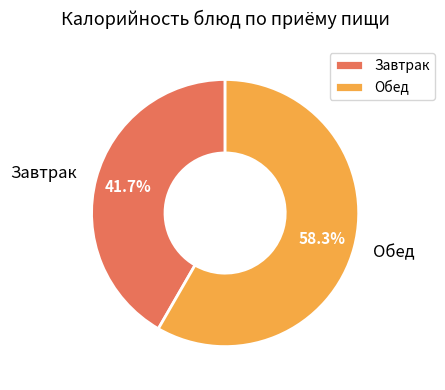

How many segments does this pie chart have?

2